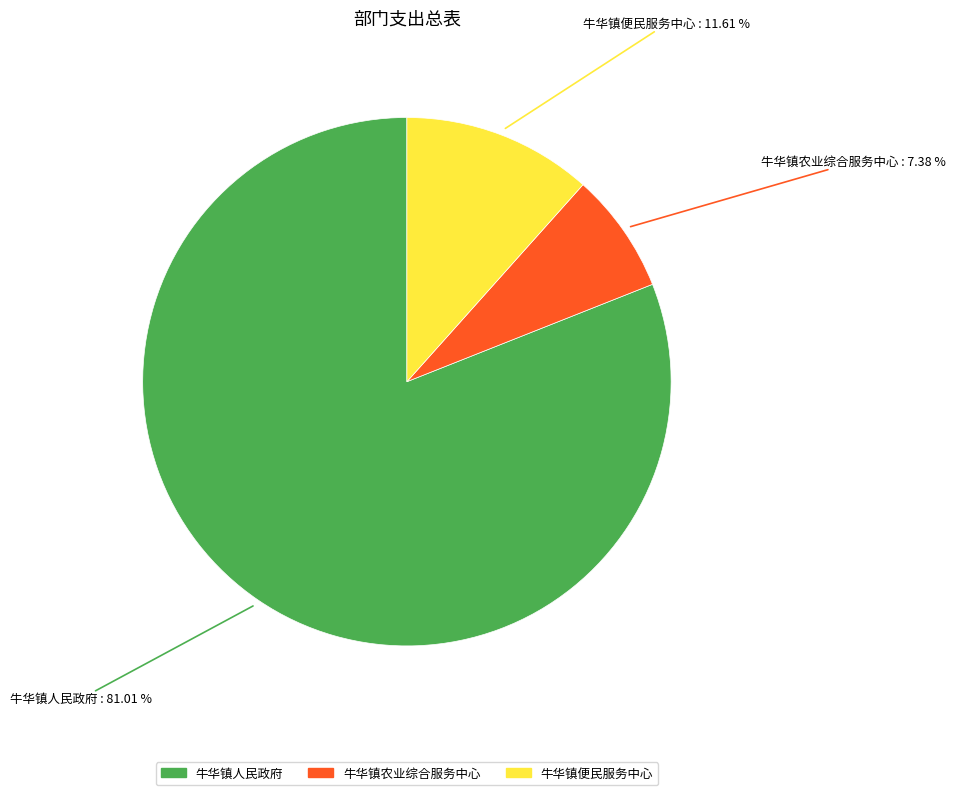

Count the number of slices in the pie.

3